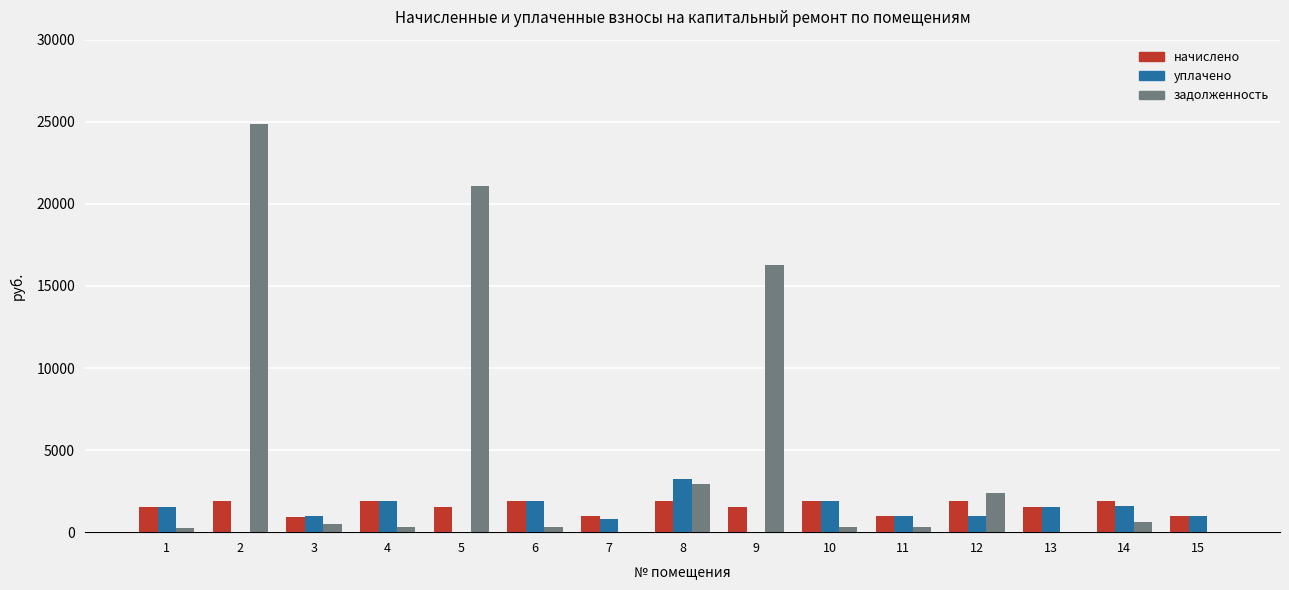

True or false: начислено has a value of 1885.7 at 12.

True